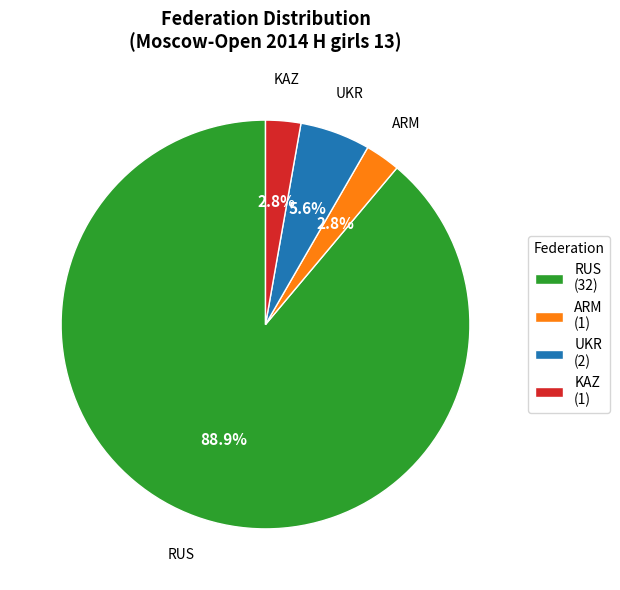

Which has a higher value, UKR or KAZ?

UKR